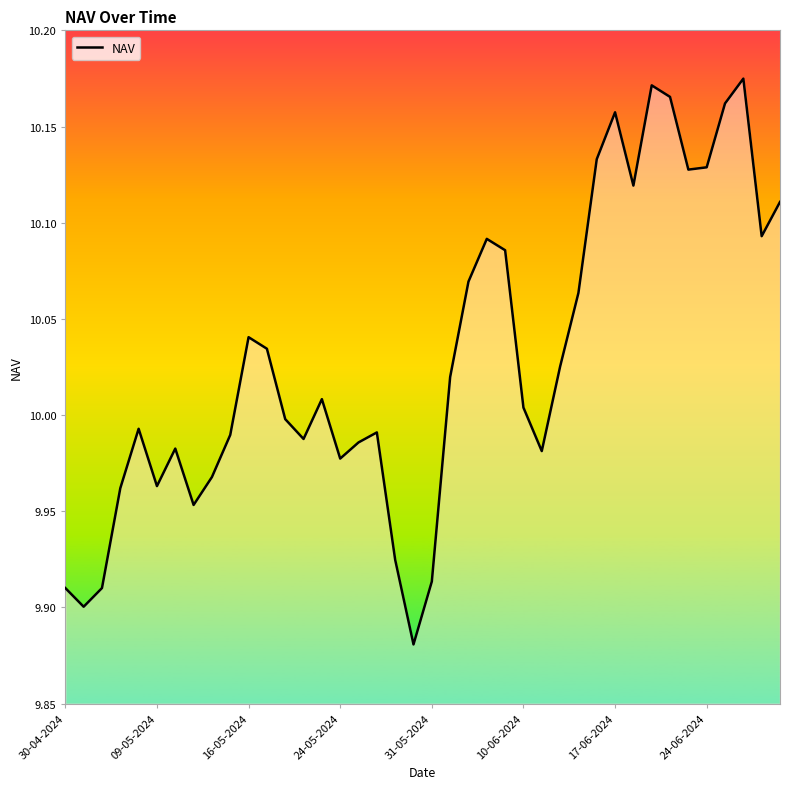

What is the difference between the maximum and minimum values?

0.3